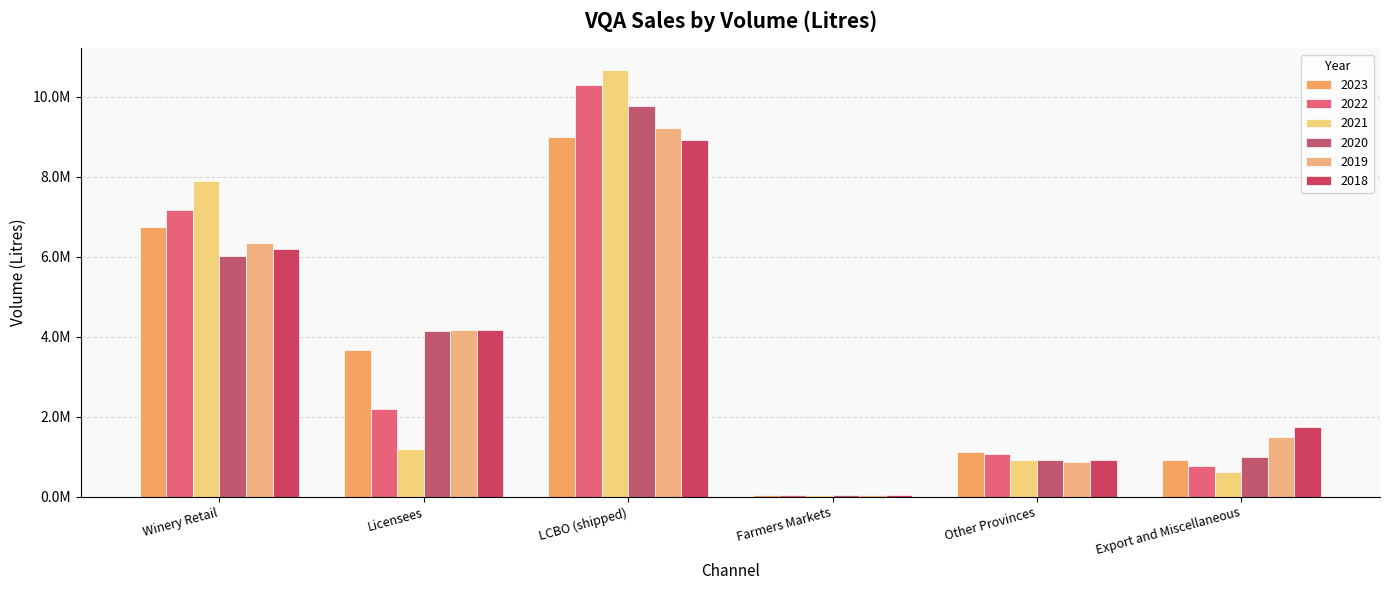

What value does the 2020 series have at Export and Miscellaneous, to the nearest 50?

983200